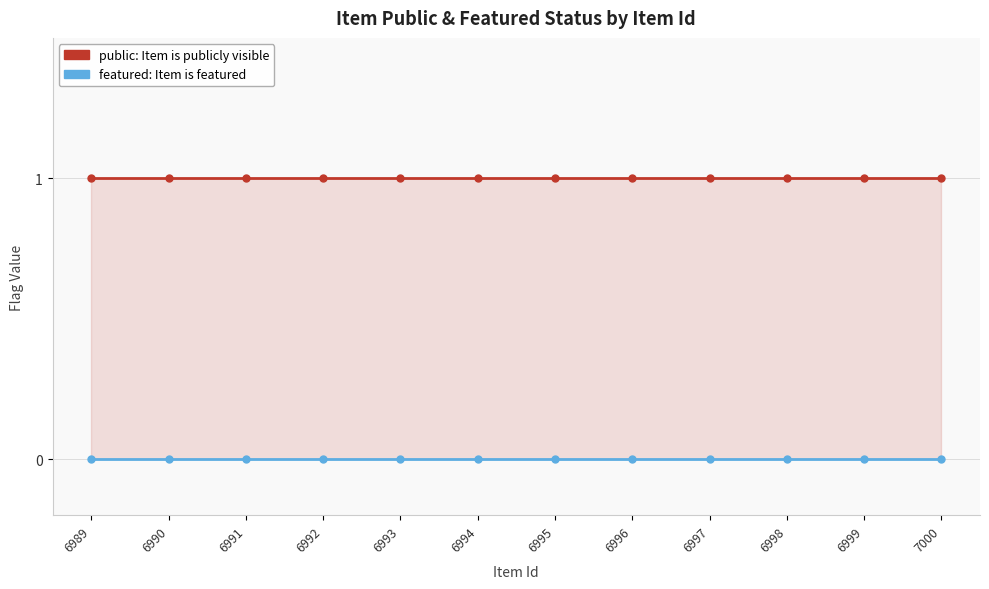

The public series shows 1 at 6989. True or false?

True